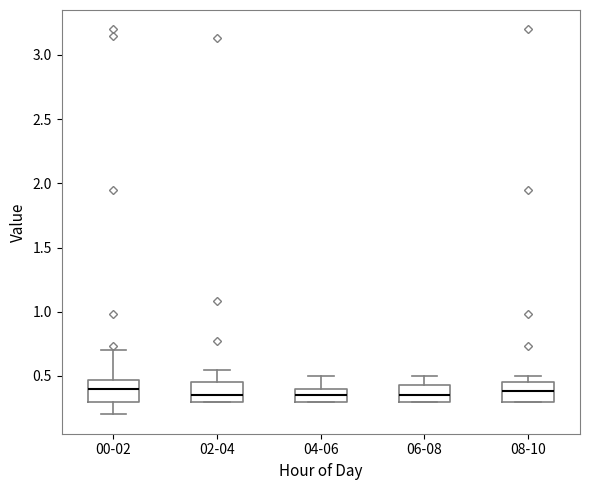

Reading left to right, read every box against the y-axis: the position of its median line, the range the box covers, and the ends of its whiskers. The values are not printed on the chart, so give them approximately, as read against the axis.

00-02: median 0.40, box 0.30 to 0.45, whiskers 0.20 to 0.70
02-04: median 0.35, box 0.30 to 0.45, whiskers 0.30 to 0.55
04-06: median 0.35, box 0.30 to 0.40, whiskers 0.30 to 0.50
06-08: median 0.35, box 0.30 to 0.45, whiskers 0.30 to 0.50
08-10: median 0.40, box 0.30 to 0.45, whiskers 0.30 to 0.50